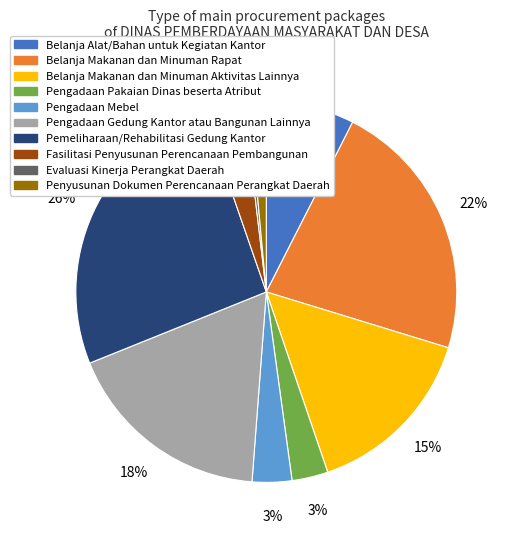

Between Evaluasi Kinerja Perangkat Daerah and Belanja Makanan dan Minuman Rapat, which is larger?

Belanja Makanan dan Minuman Rapat